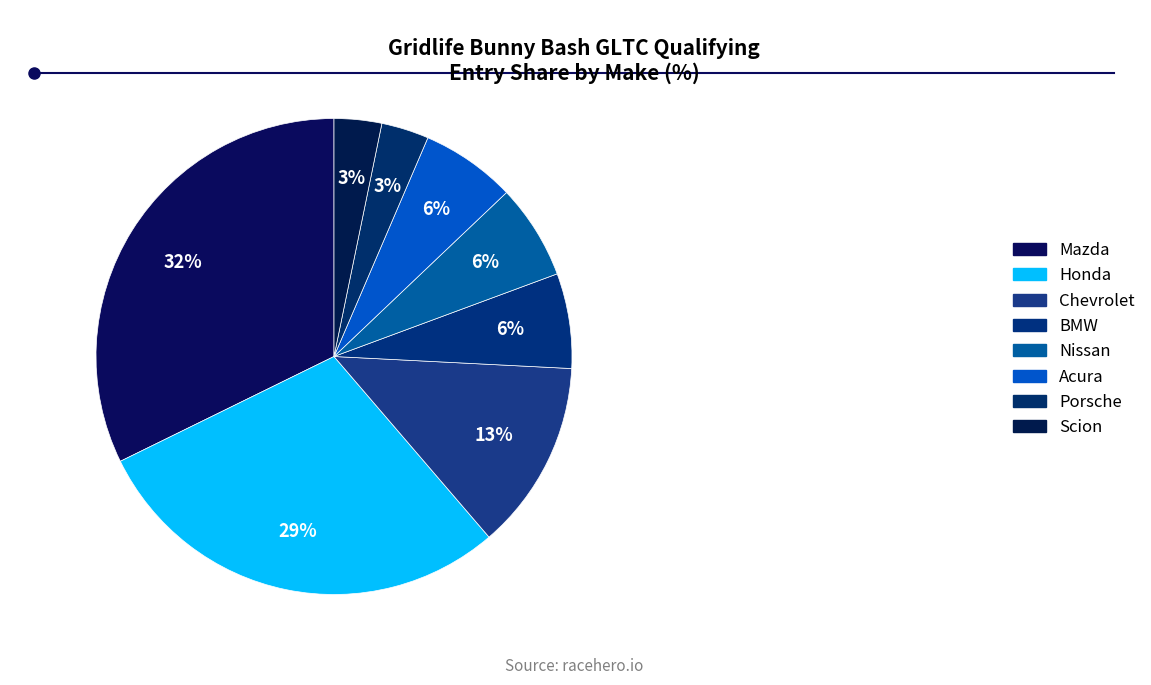

How many slices are in this pie chart?

8